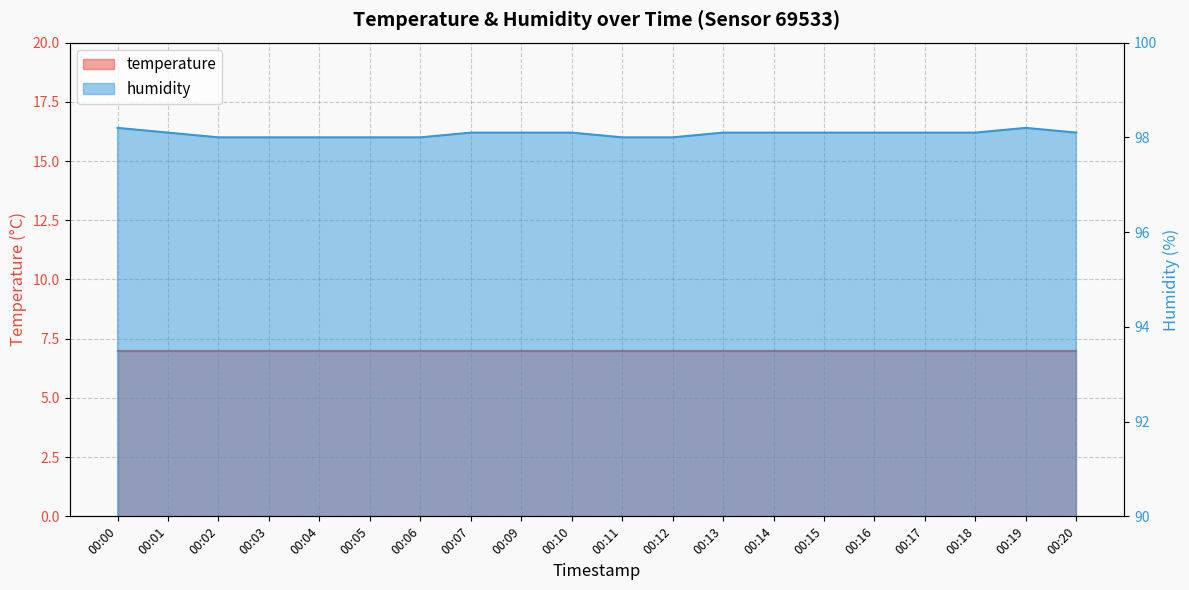

At which label is the value closest to 98?

00:02